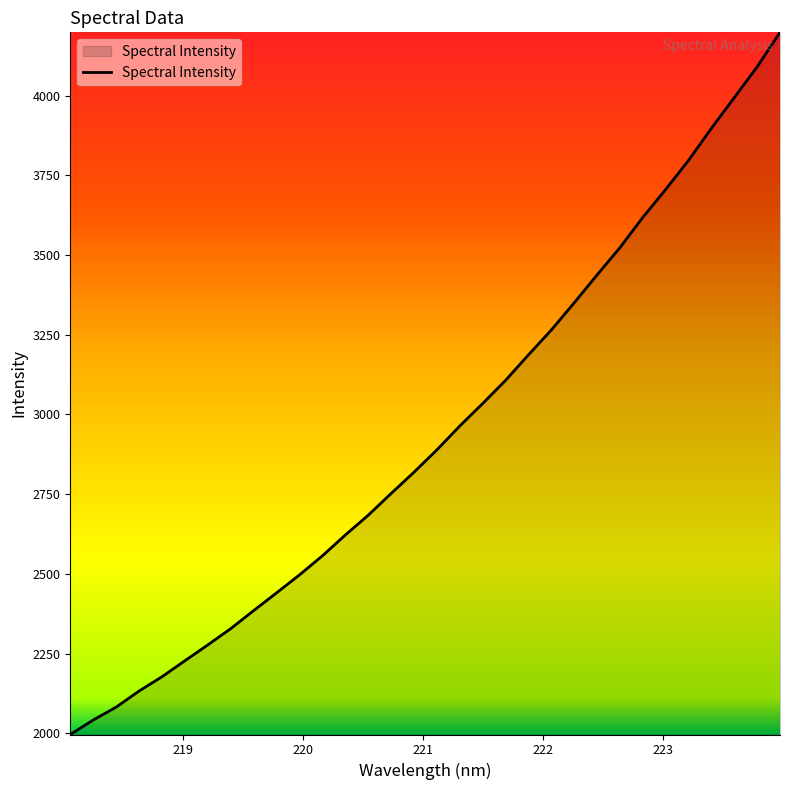

What is the minimum value shown in the chart?

1996.3